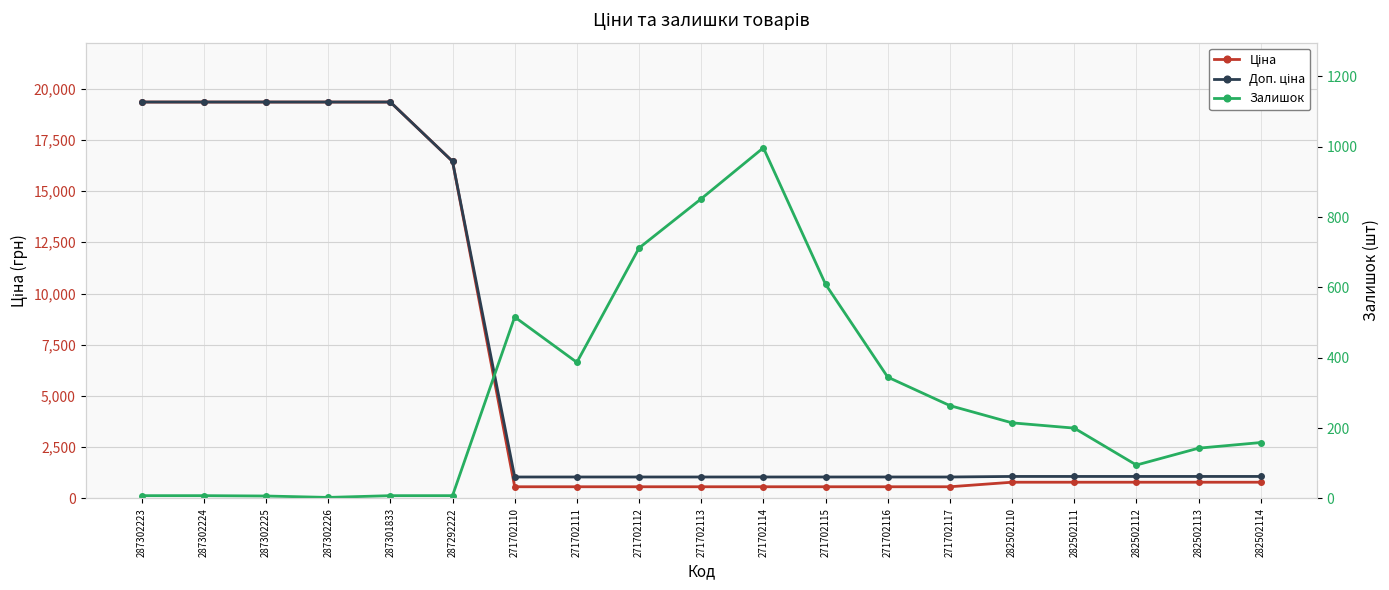

How many lines are shown in the chart?

3